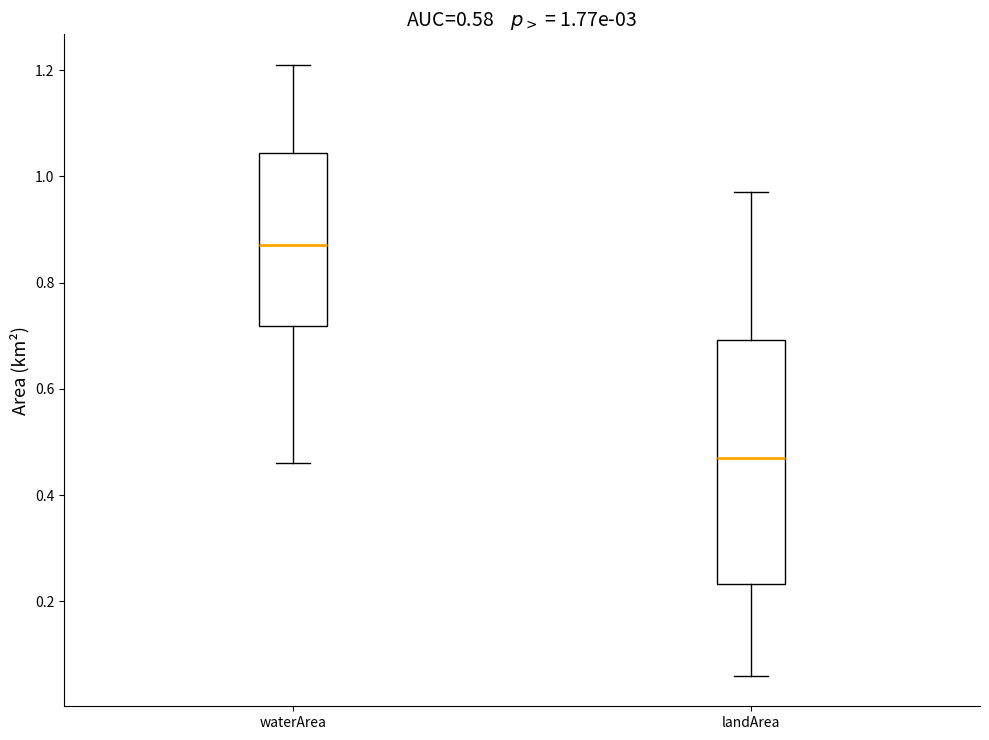

Which box has the highest median line?

waterArea